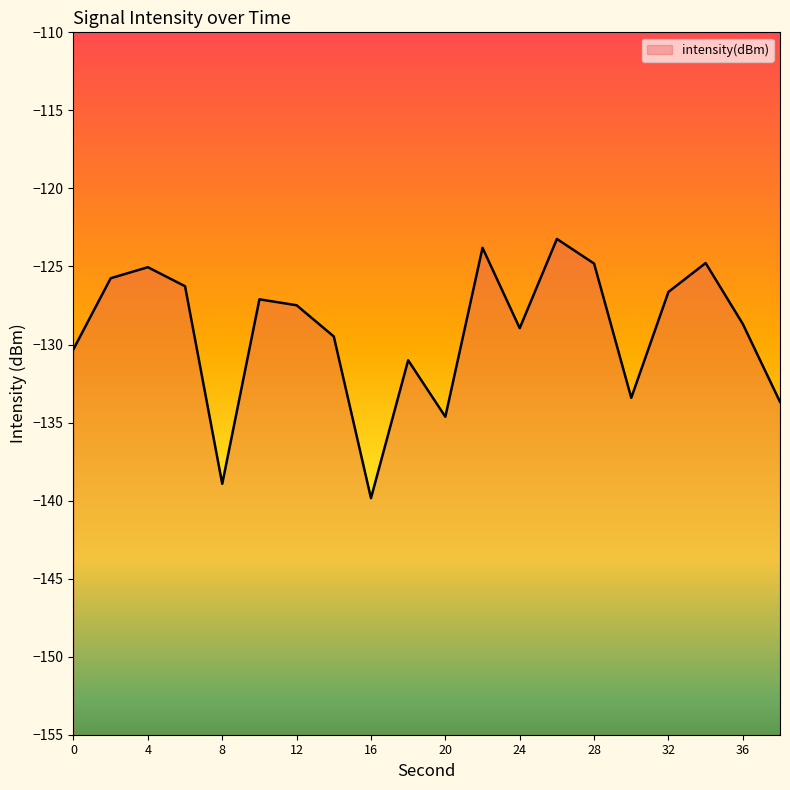

The value at 8 is -234.4. True or false?

False